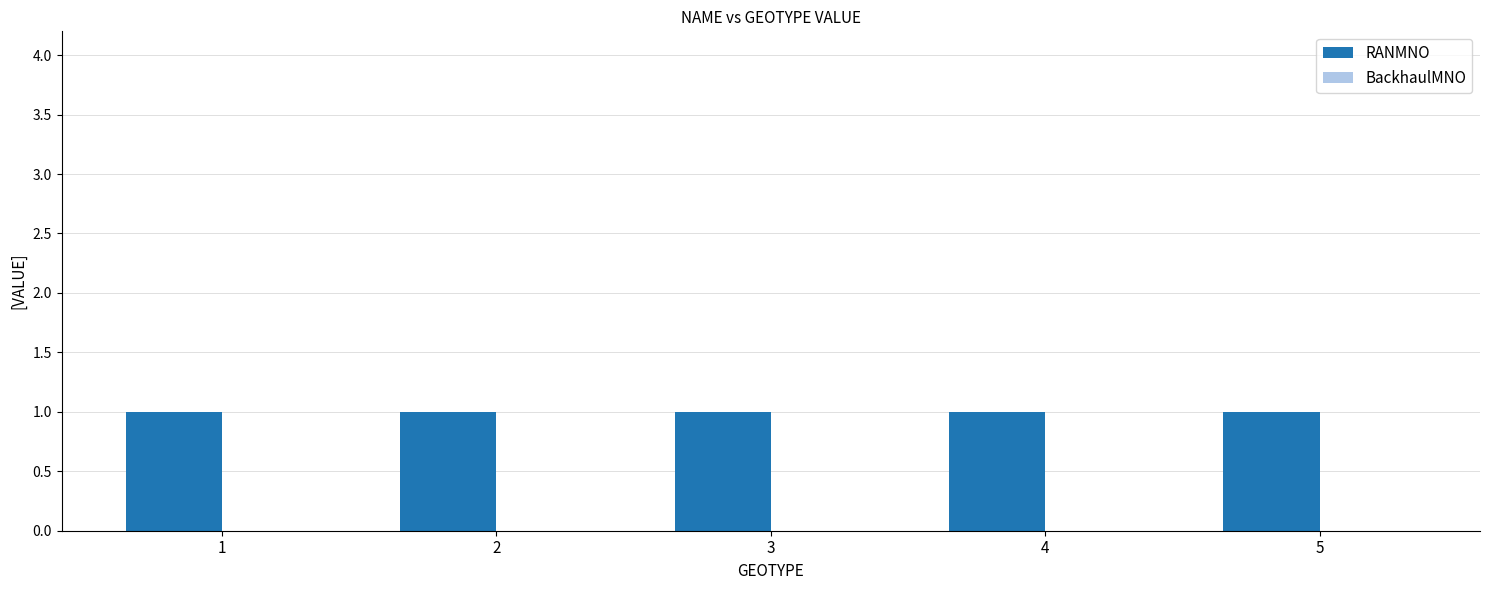

The value of RANMNO at 5 is 1. True or false?

True